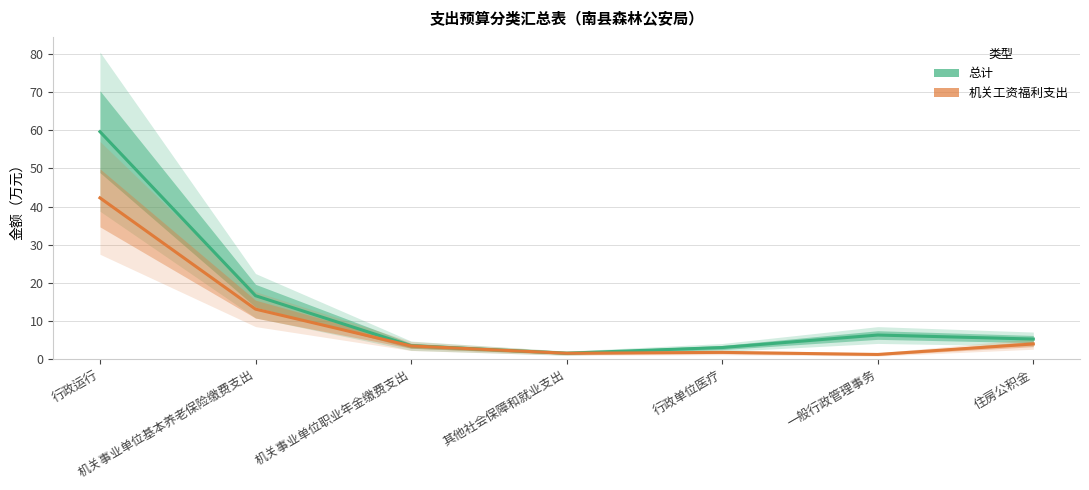

What is the average value of the 总计 series?

13.7